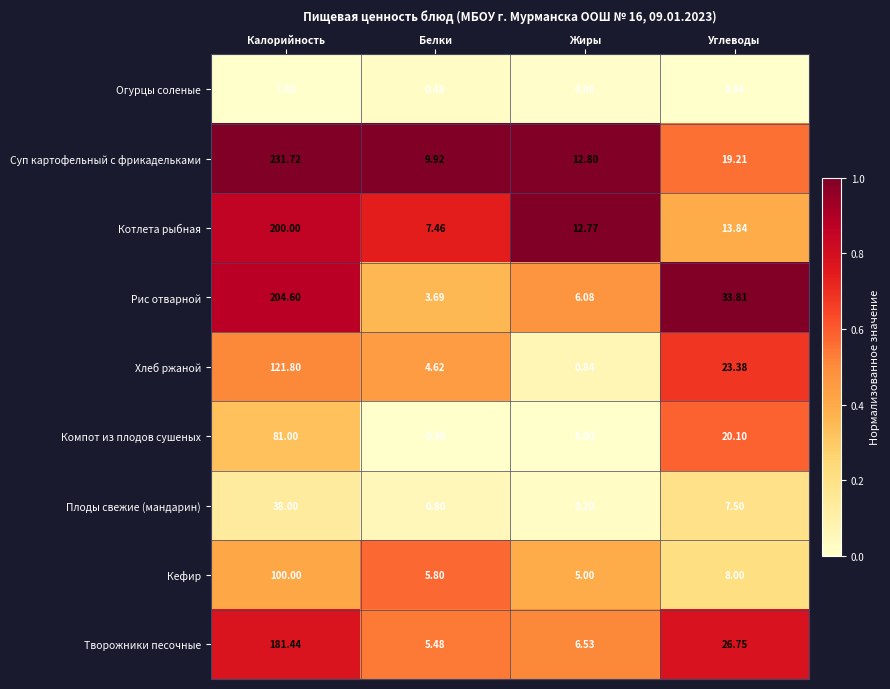

At which category does the chart reach its minimum across all series?

Жиры